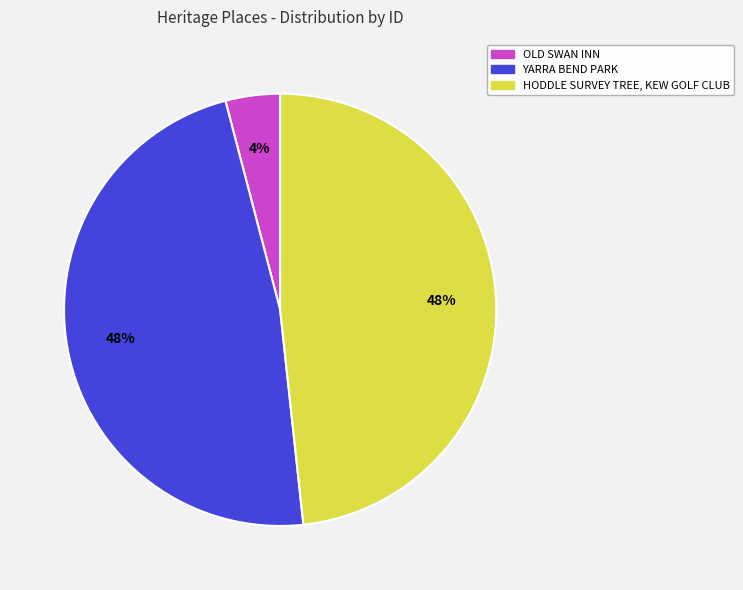

Which slice is the smallest?

OLD SWAN INN